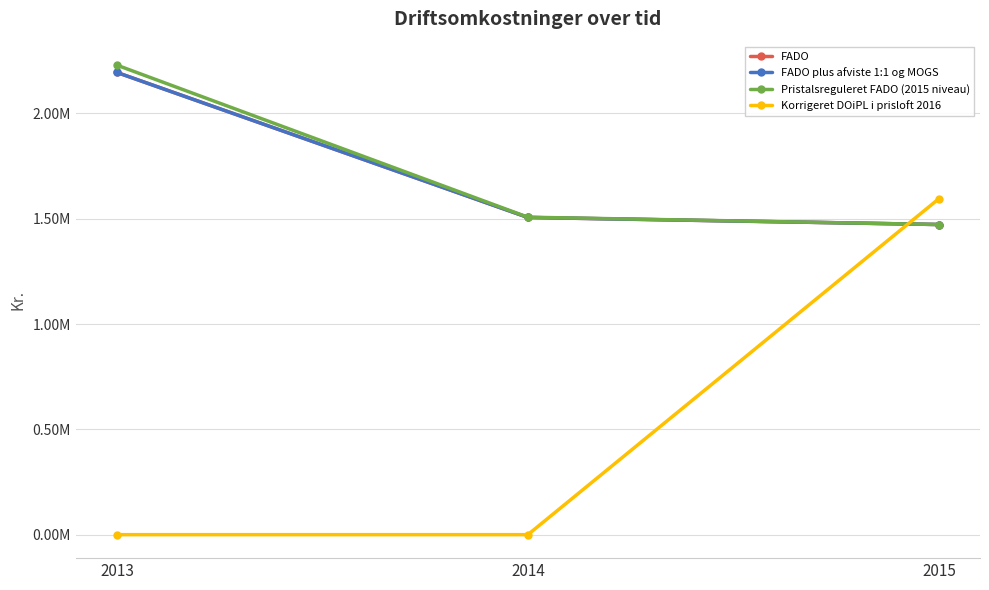

Is it true that Pristalsreguleret FADO (2015 niveau) equals 1472557.0 at 2015?

True